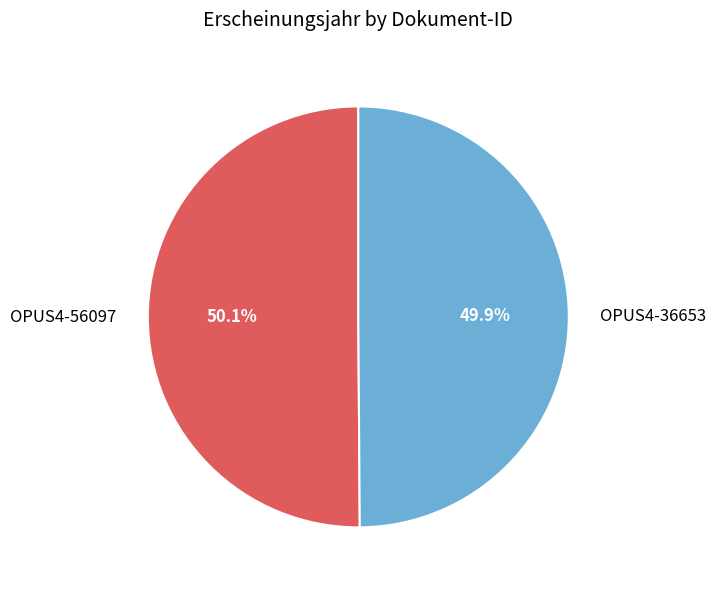

Approximately how many times larger is the value at OPUS4-36653 compared to OPUS4-56097?

1.0